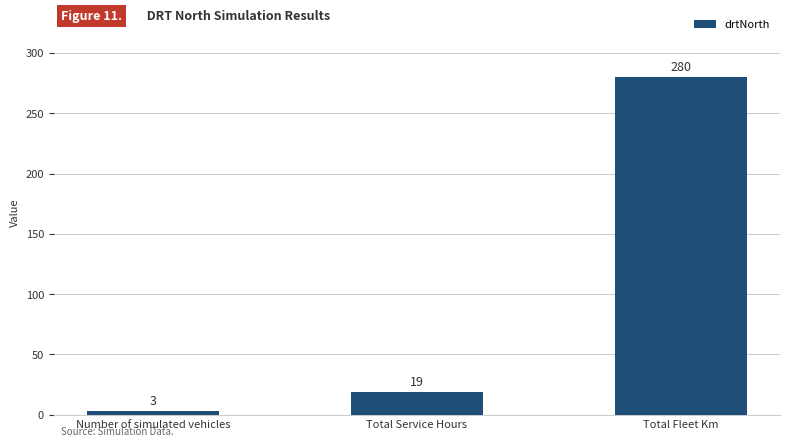

List the labels in order of value, smallest first.

Number of simulated vehicles, Total Service Hours, Total Fleet Km